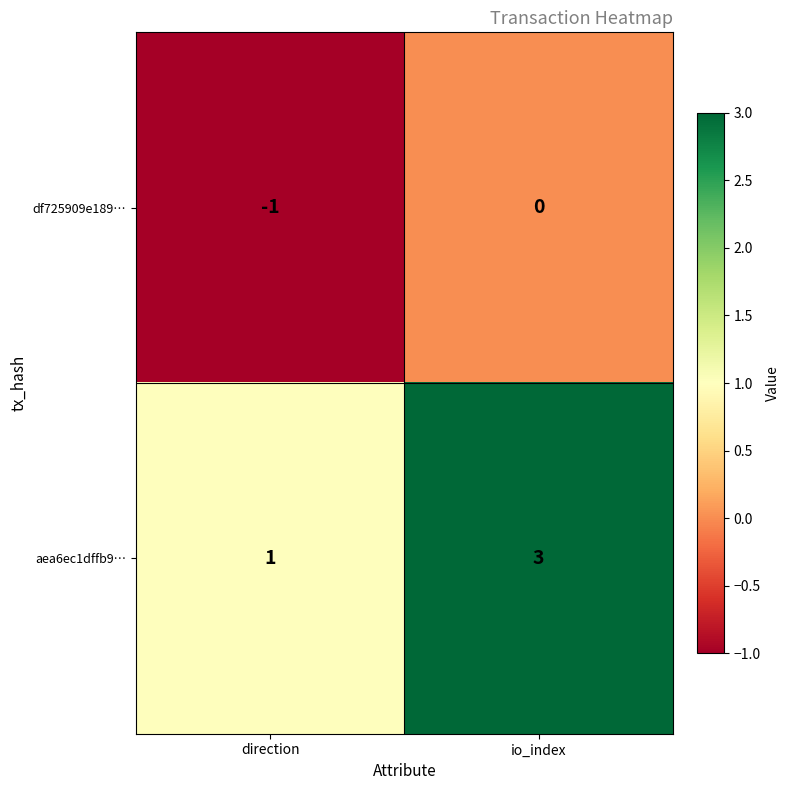

How many categories are shown in the chart?

2